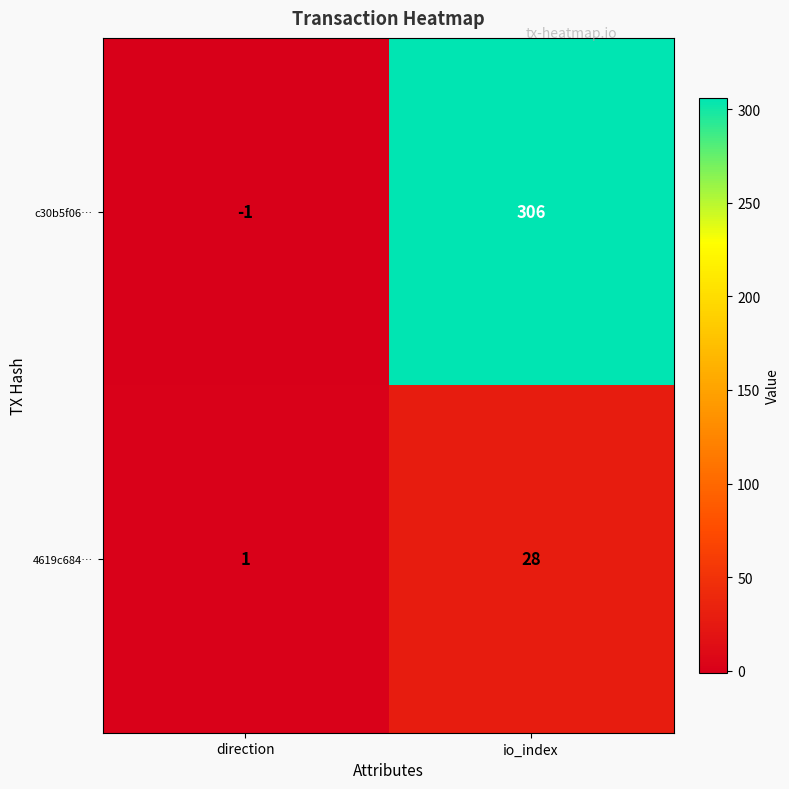

True or false: c30b5f06… has a value of 306 at io_index.

True